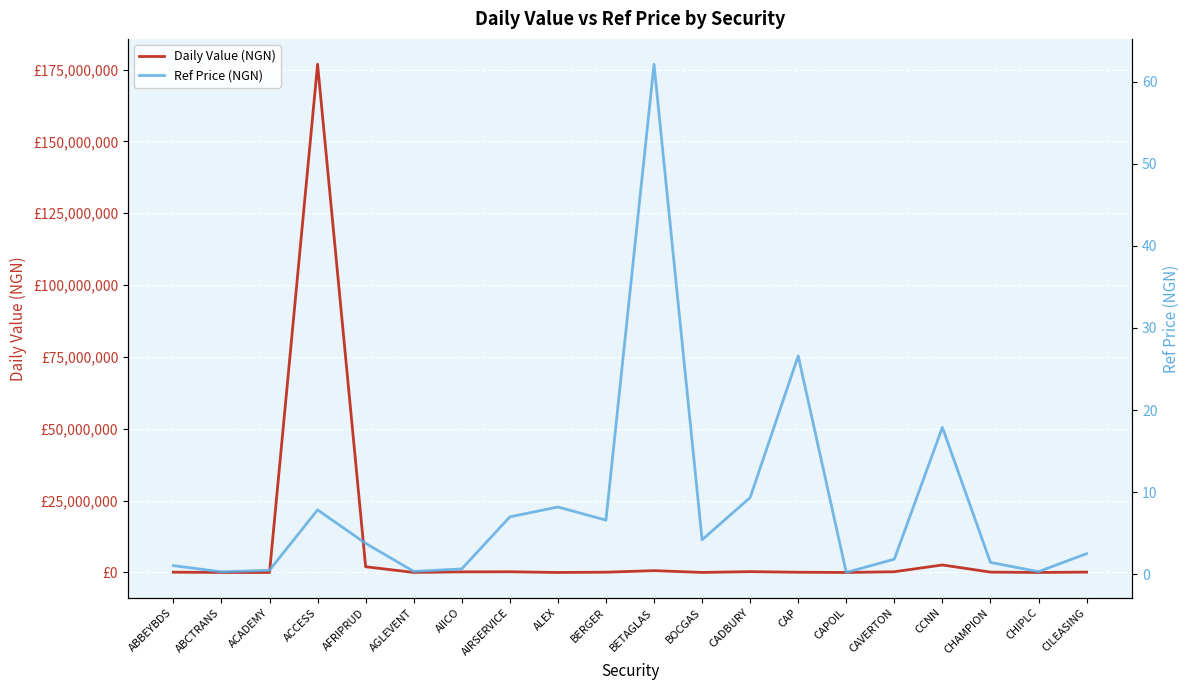

How many interior local valleys does the Ref Price (NGN) series have?

6